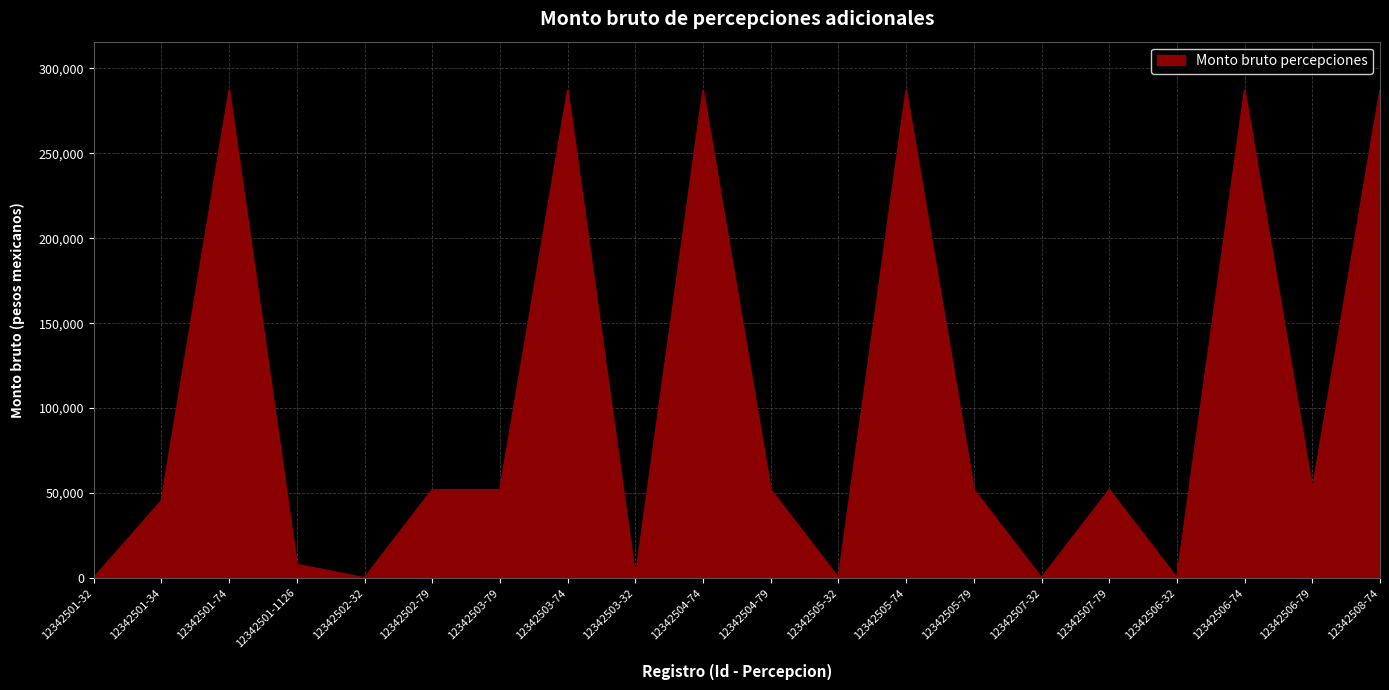

What value does the data have at 12342505-79?

51906.8